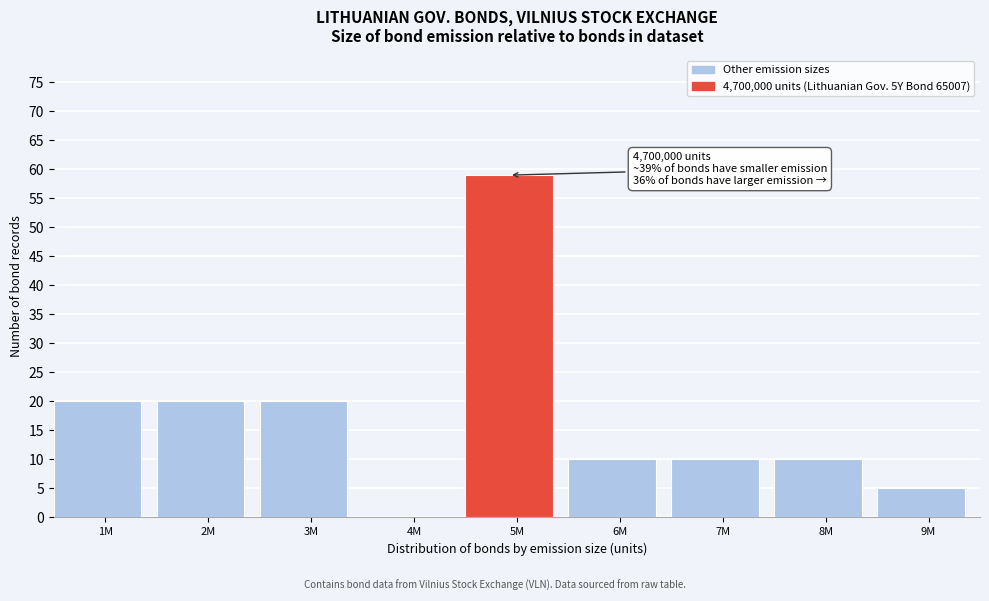

Reading left to right, list all the values displayed in this chart.

1M=20	2M=20	3M=20	4M=0	5M=59	6M=10	7M=10	8M=10	9M=5